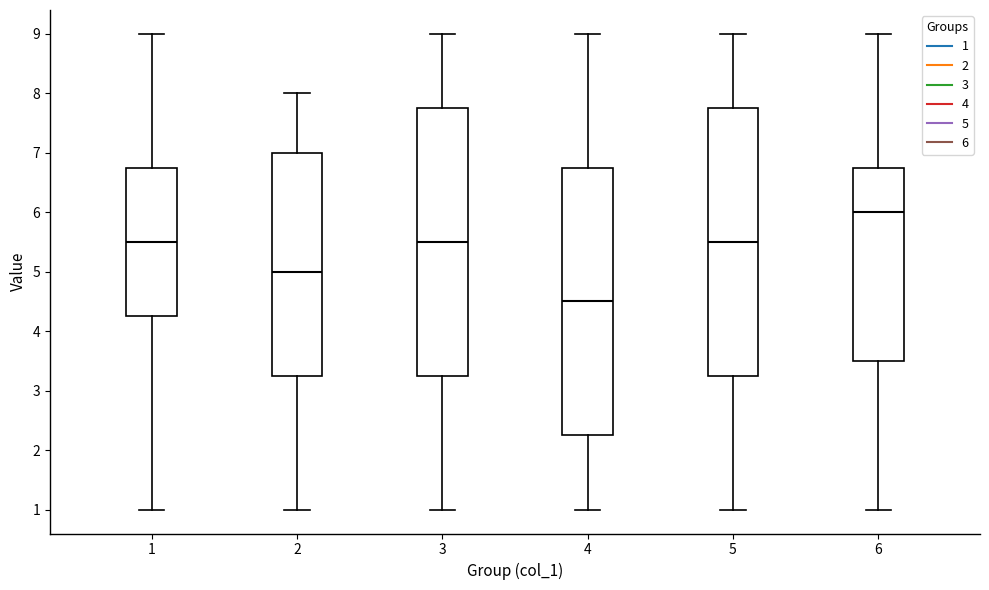

Where is the lower edge of the box at x = 3 on the y-axis? The values are not printed on the chart, so give them approximately, as read against the axis.

3.3